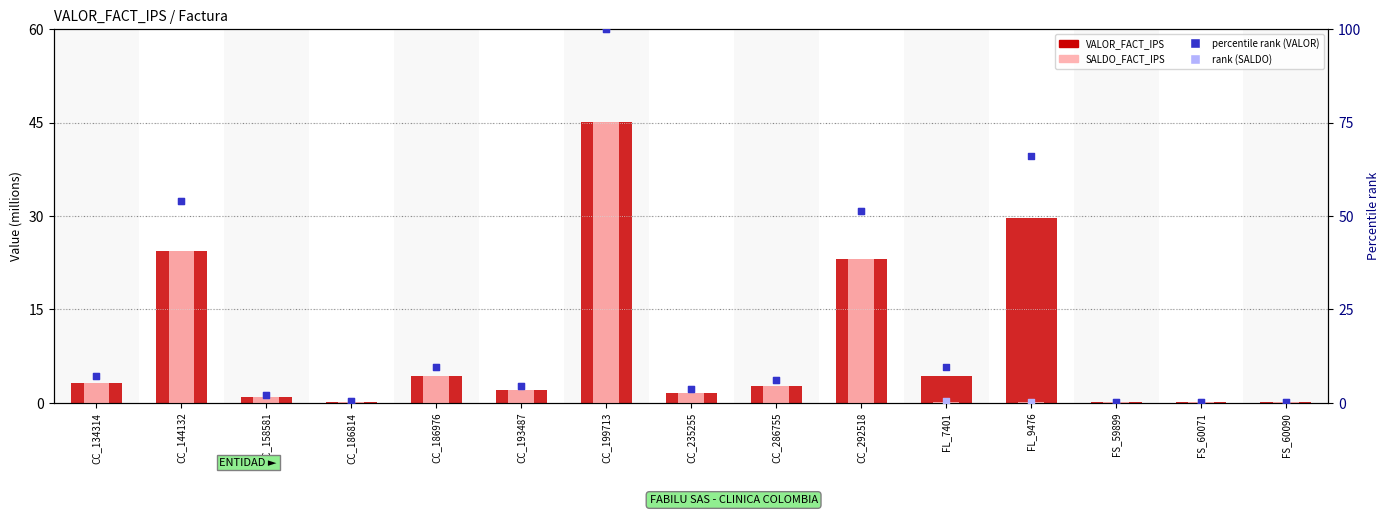

Is the value of rank (SALDO_FACT_IPS) at CC_144132 greater than the value of SALDO_FACT_IPS at FS_59899?

Yes